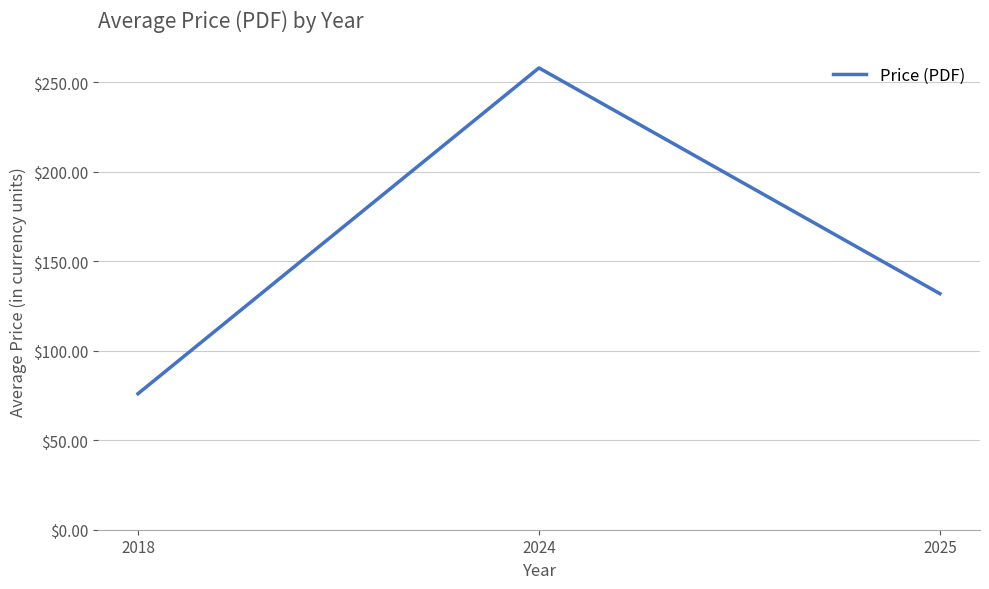

What is the change in value from 2018 to 2024?

+182.0